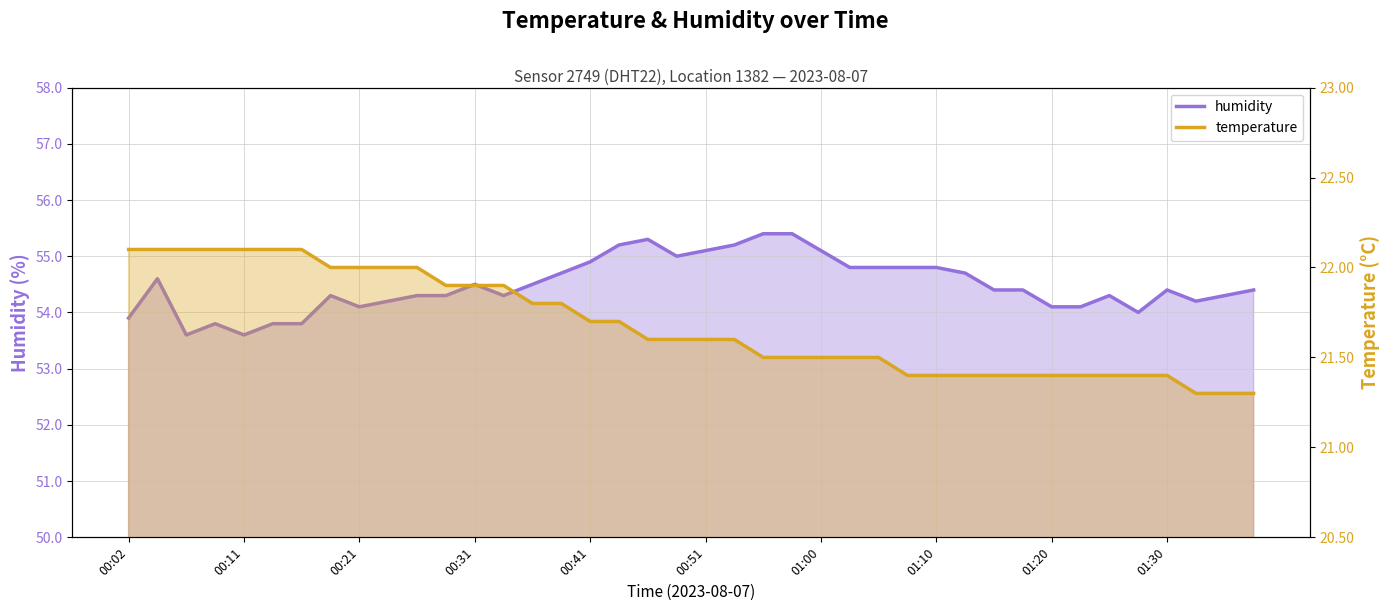

How many interior local valleys does the humidity series have?

7